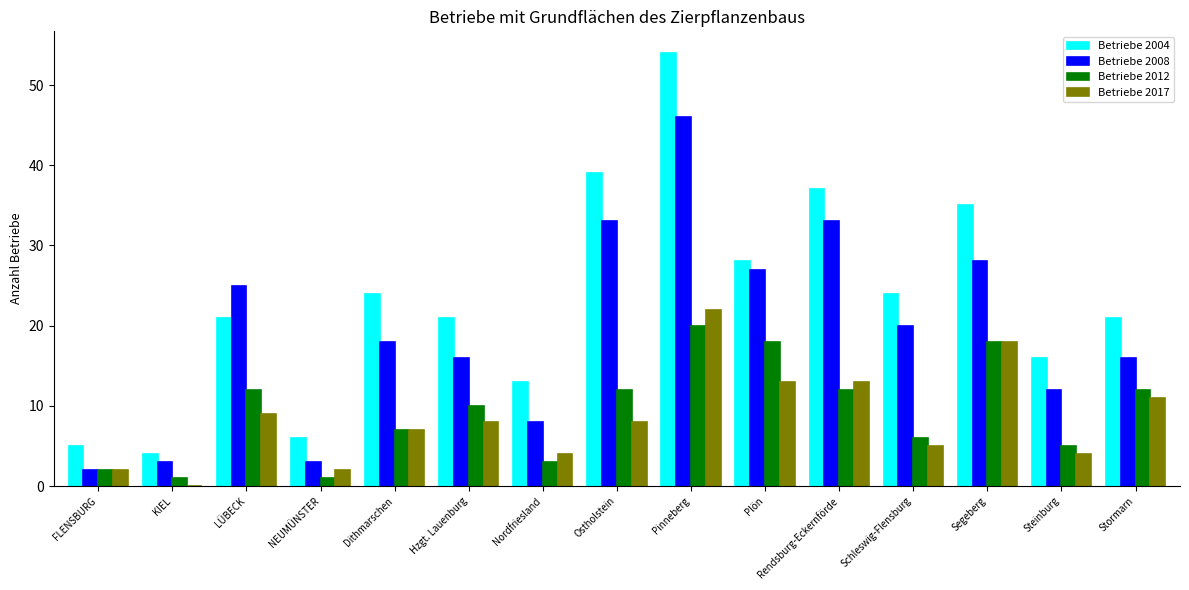

True or false: Betriebe 2008 has a value of 27 at Plön.

True